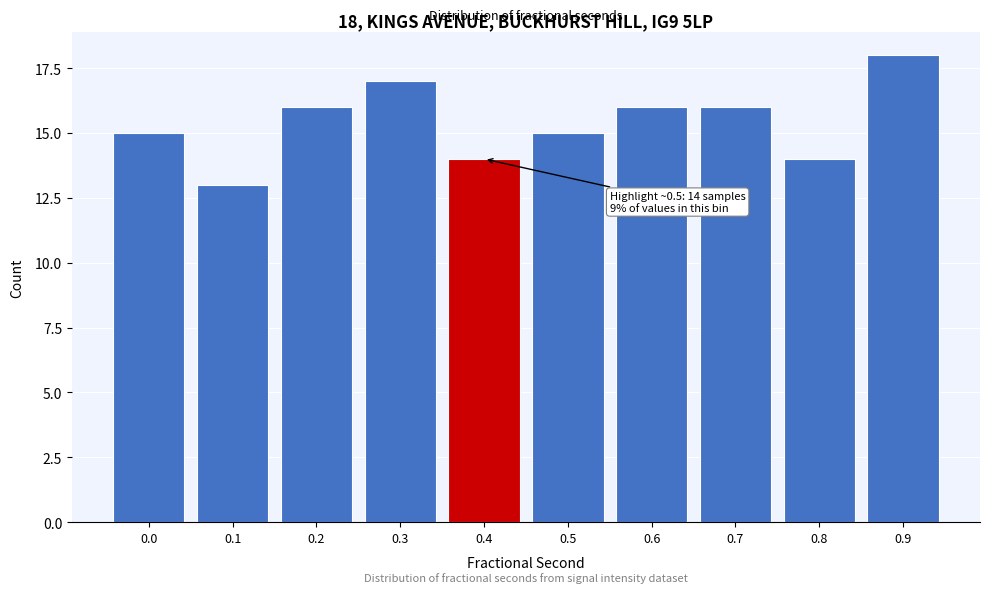

Reading left to right, list all the values displayed in this chart.

0.0=15	0.1=13	0.2=16	0.3=17	0.4=14	0.5=15	0.6=16	0.7=16	0.8=14	0.9=18